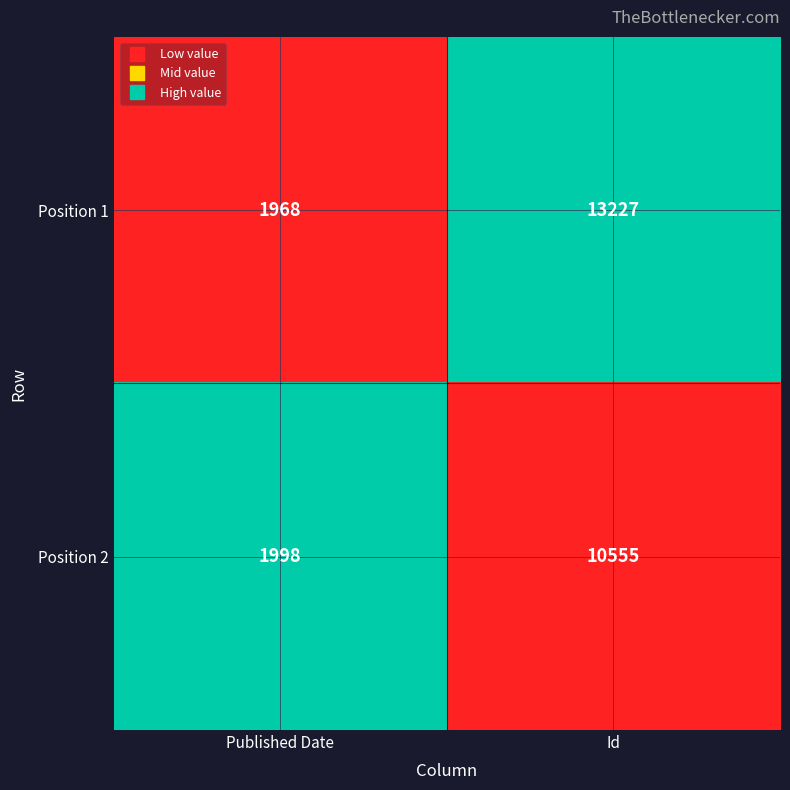

How many series are shown in this chart?

2